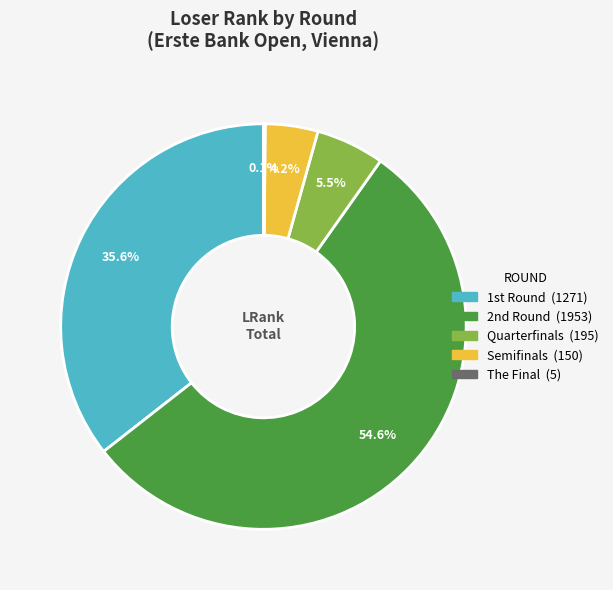

Is there a majority slice in this chart?

Yes